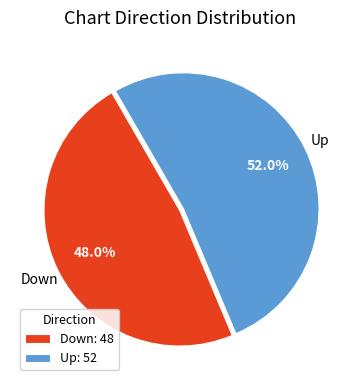

Which has a higher value, Up: 52 or Down: 48?

Up: 52